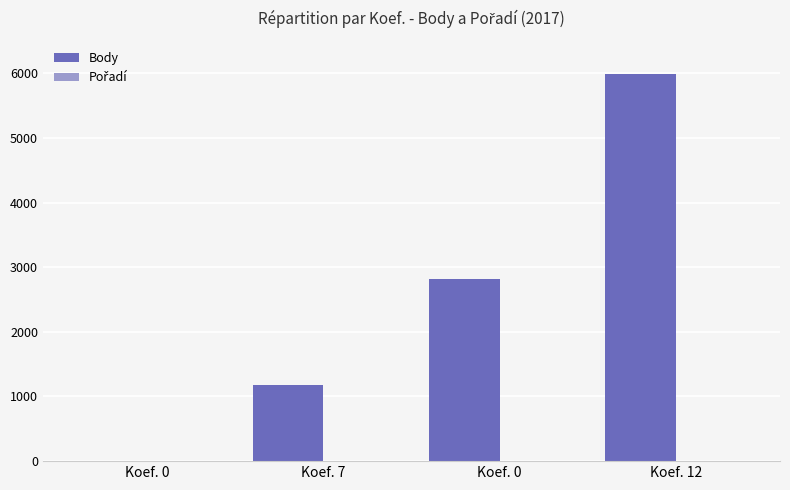

Reading right to left, extract all data points from this chart.

Body: Koef. 12=5987	Koef. 0=2814	Koef. 7=1176	Koef. 0=0
Pořadí: Koef. 12=4	Koef. 0=3	Koef. 7=6	Koef. 0=0